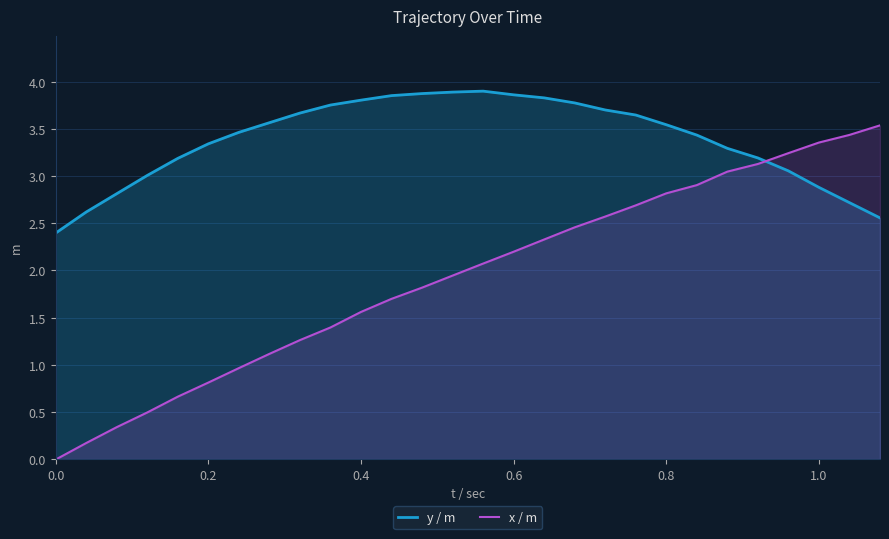

How many lines are shown in the chart?

2